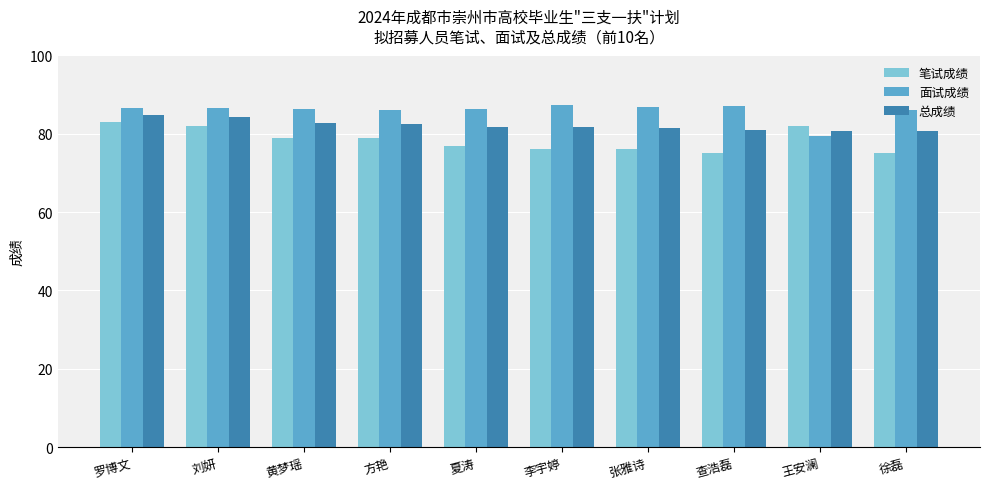

What is the sum of the 笔试成绩 values at 王安澜 and 方艳?

161.0